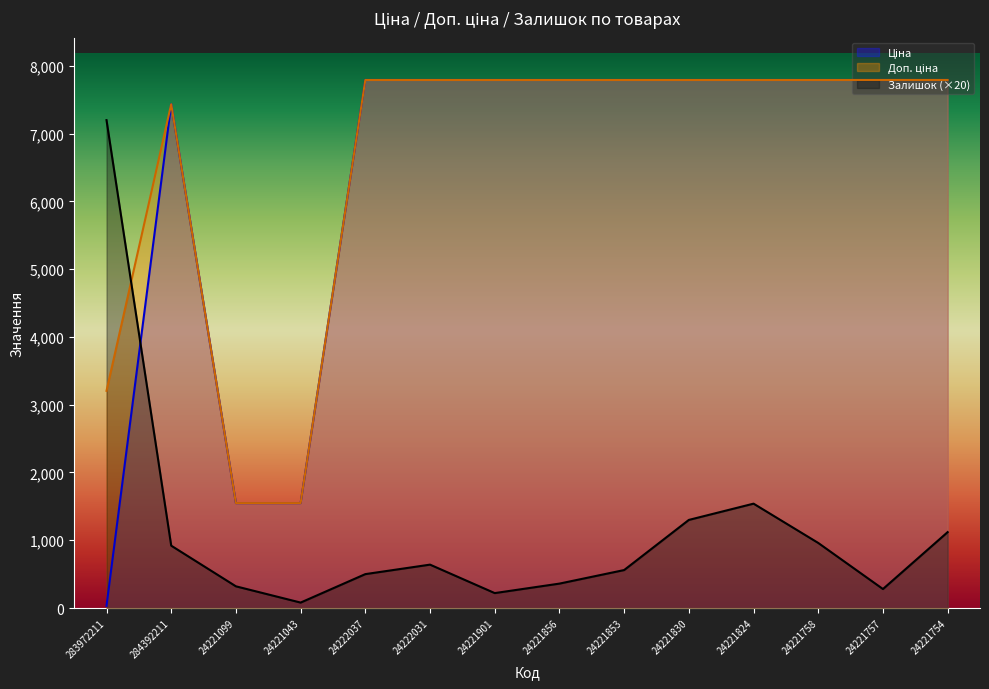

At how many categories does at least one series exceed 3299?

12